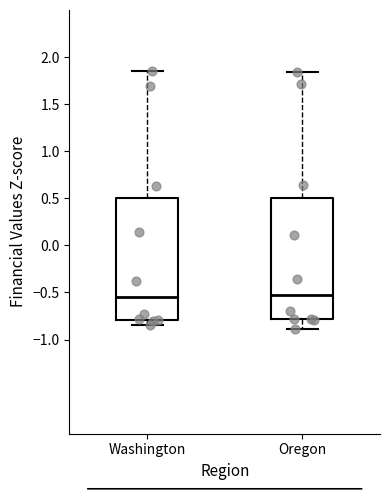

Reading left to right, transcribe this box plot: for each box, give where its median line is, the range the box spans, and where its two whiskers end, as read against the y-axis. The values are not printed on the chart, so give them approximately, as read against the axis.

Washington: median -0.55, box -0.80 to 0.50, whiskers -0.85 to 1.85
Oregon: median -0.55, box -0.80 to 0.50, whiskers -0.90 to 1.85